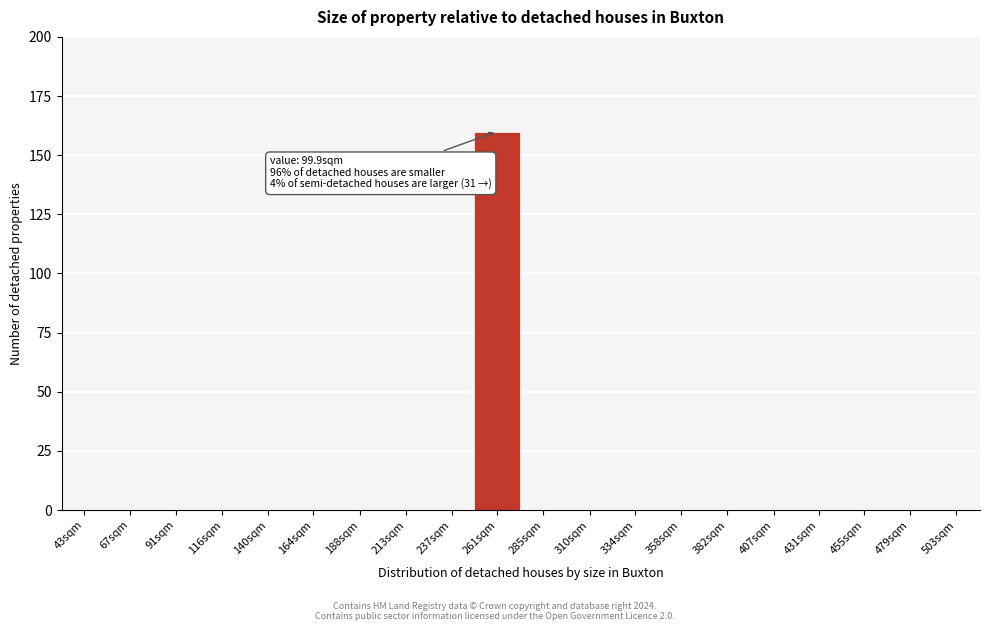

Reading left to right, transcribe all the data shown in this chart.

43sqm=0	67sqm=0	91sqm=0	116sqm=0	140sqm=0	164sqm=0	188sqm=0	213sqm=0	237sqm=0	261sqm=160	285sqm=0	310sqm=0	334sqm=0	358sqm=0	382sqm=0	407sqm=0	431sqm=0	455sqm=0	479sqm=0	503sqm=0